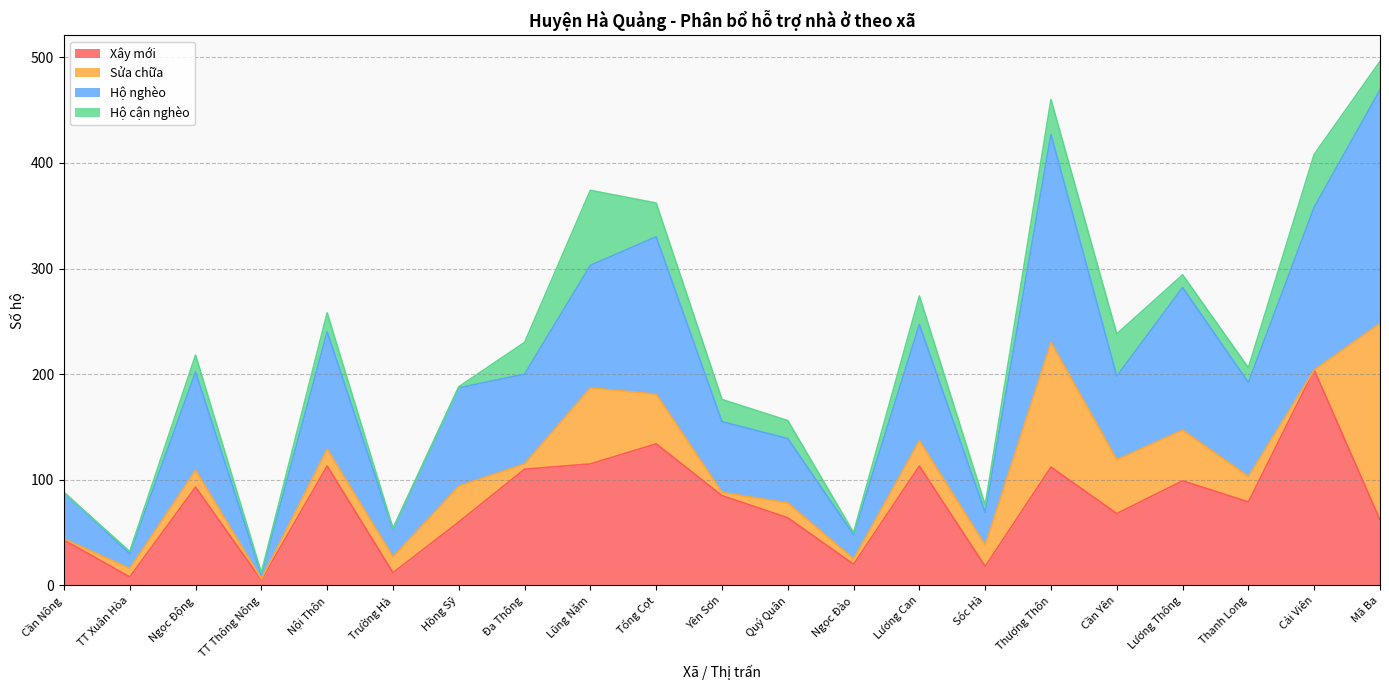

What are all the series names shown in the legend?

Xây mới, Sửa chữa, Hộ nghèo, Hộ cận nghèo